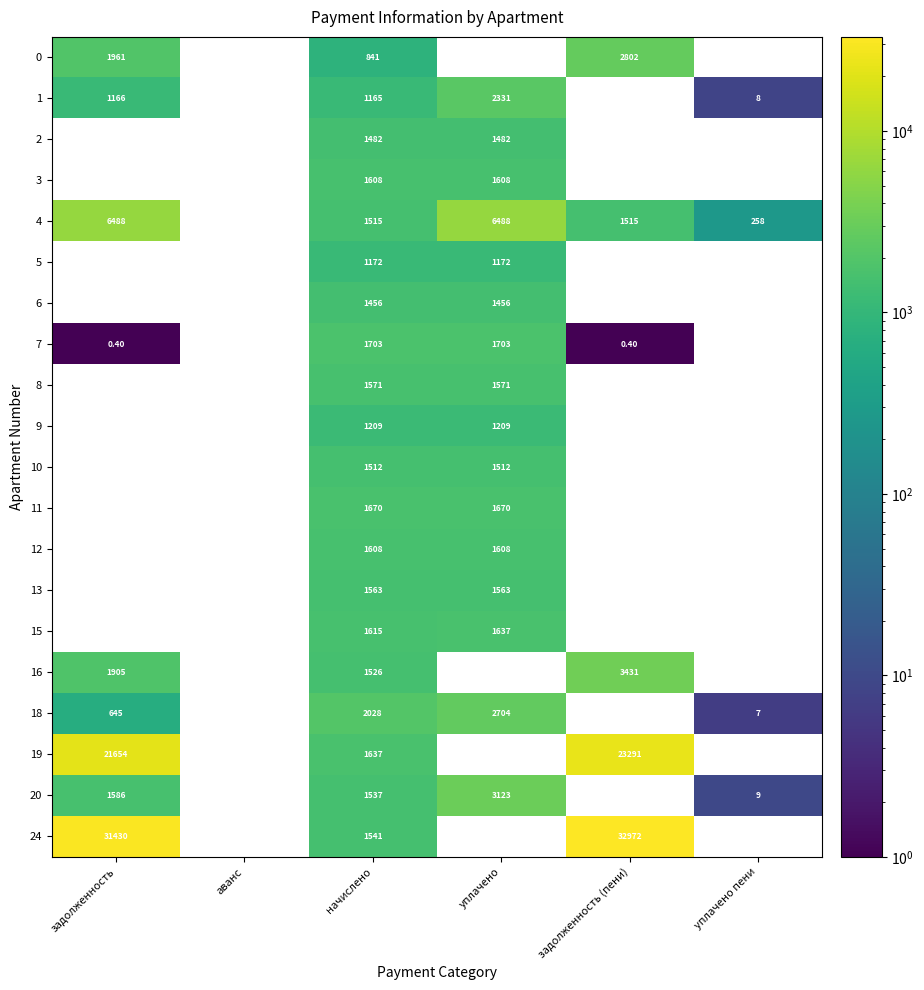

What is the maximum value shown in the chart?

32971.6